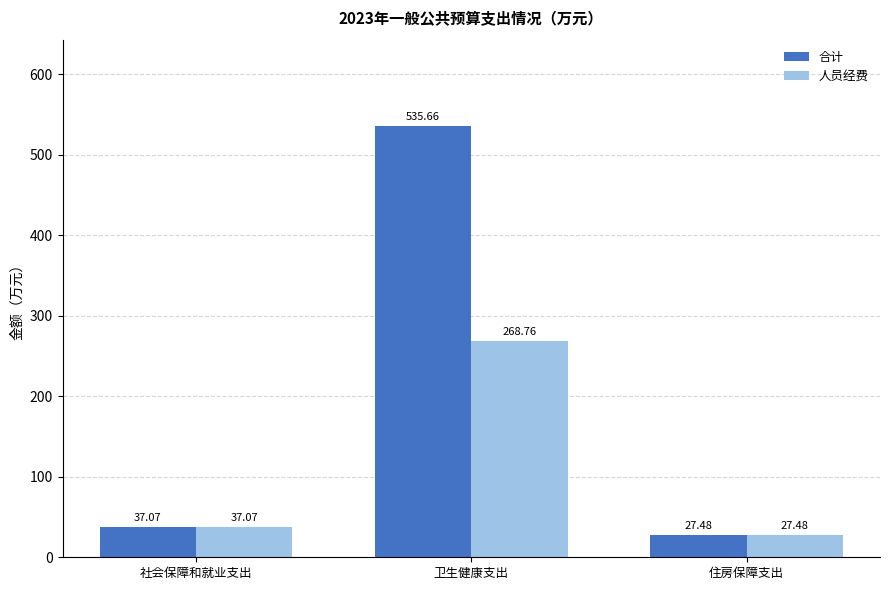

How many data points in 人员经费 are above 37?

2